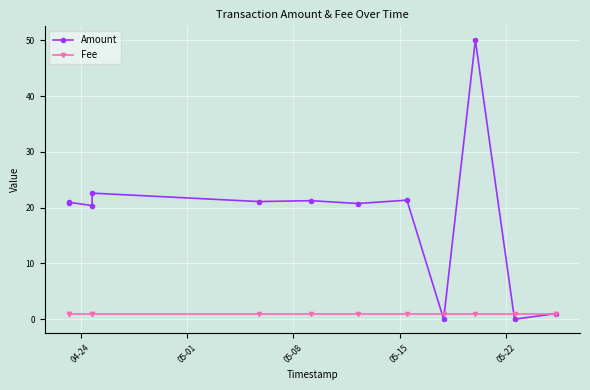

Count the number of data series in this chart.

2